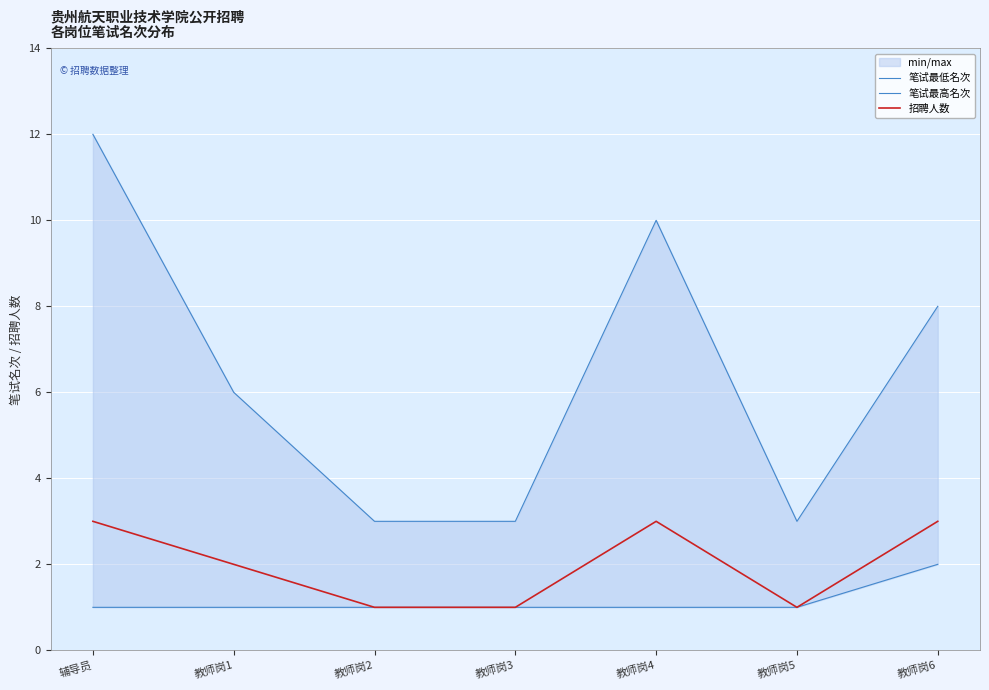

Is it true that 笔试最低名次 equals 8 at 教师岗6?

True